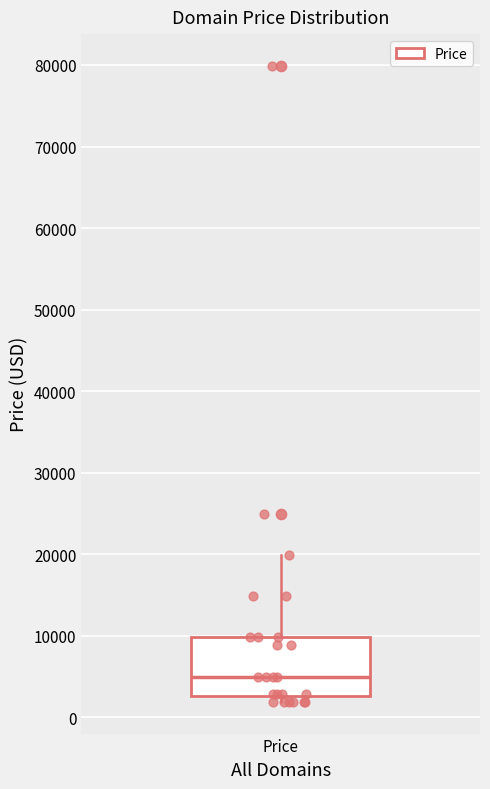

Read this box plot against the y-axis: the position of the median line, the range covered by the box, and the ends of both whiskers. The values are not printed on the chart, so give them approximately, as read against the axis.

median 5000, box 3000 to 10000, whiskers 2000 to 20000